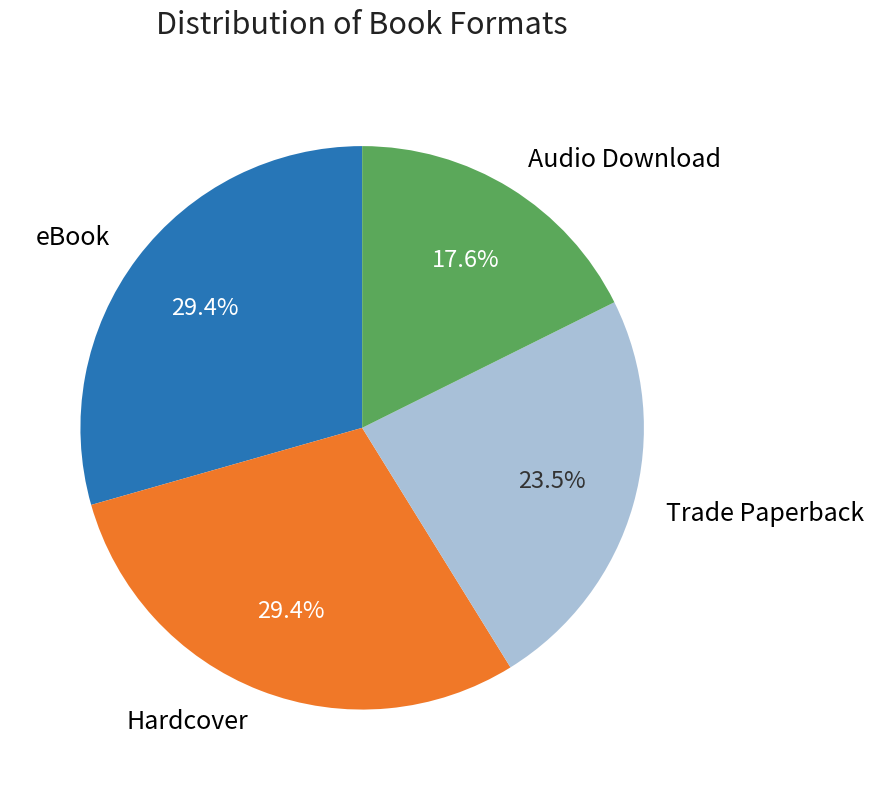

Which category has the smallest portion of the pie?

Audio Download